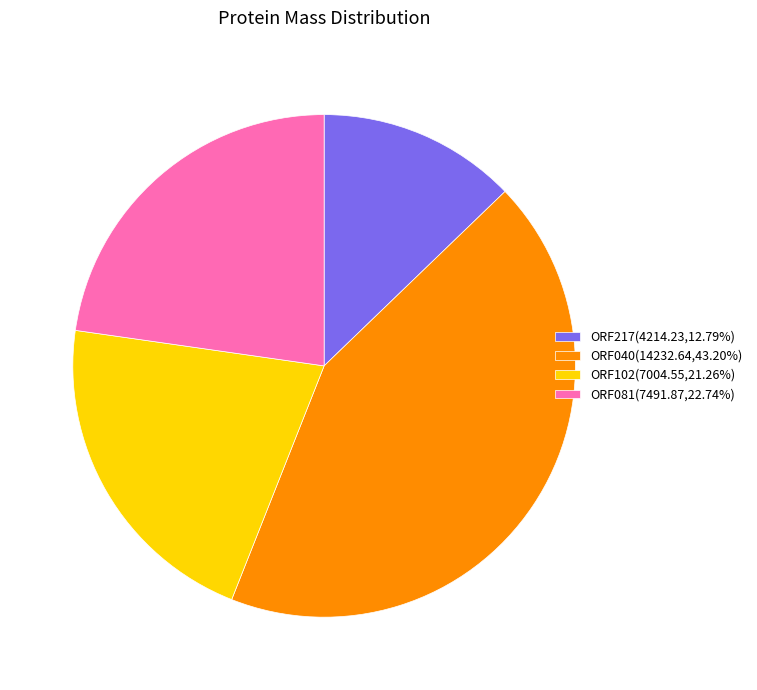

What is the smallest slice in the pie chart?

ORF217